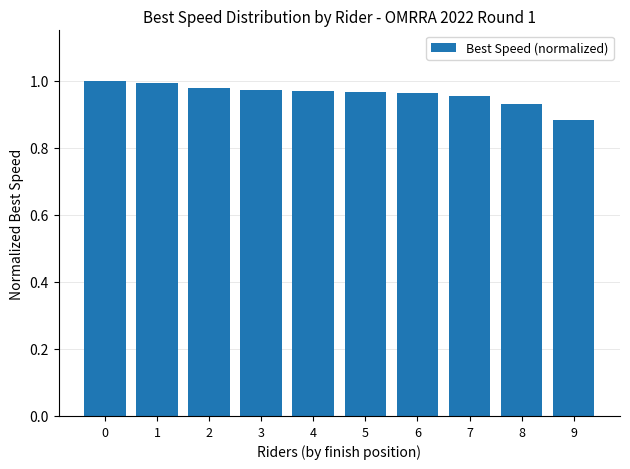

What is the sum of all values?

9.6